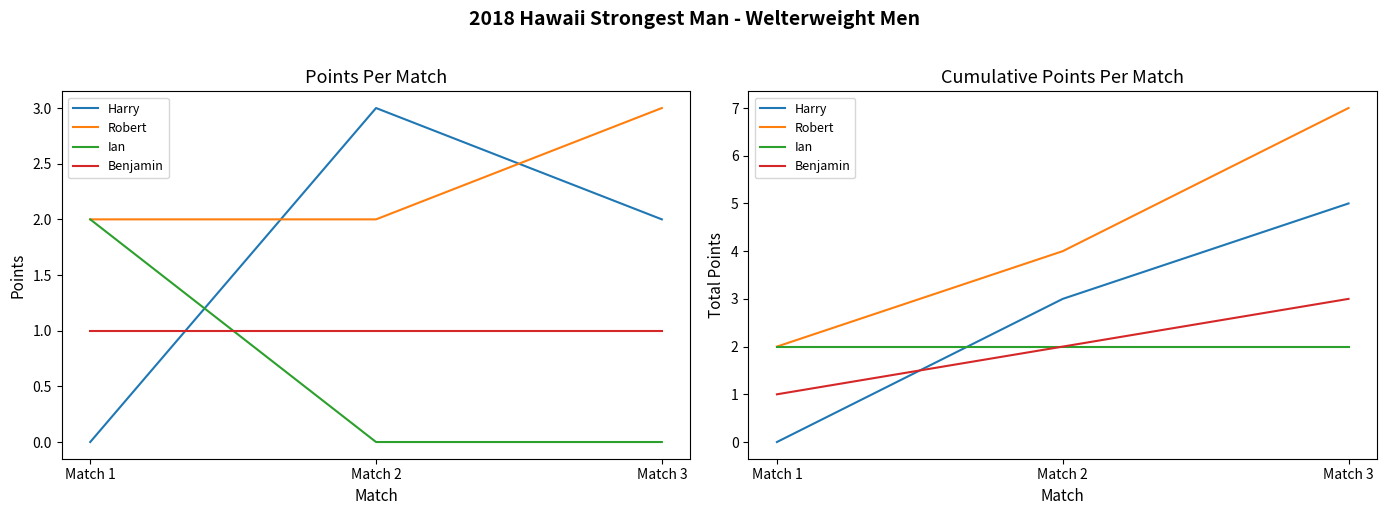

Is it true that Harry equals 5 at Match 3?

True